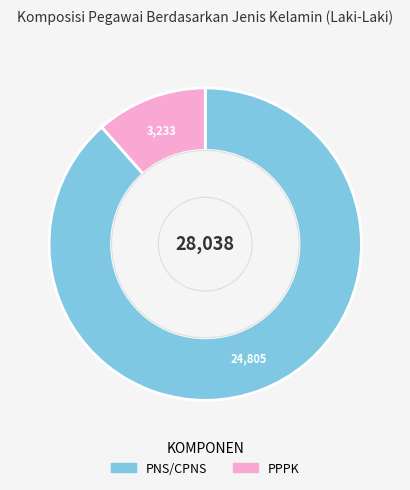

Rank the categories by value from highest to lowest.

PNS/CPNS, PPPK